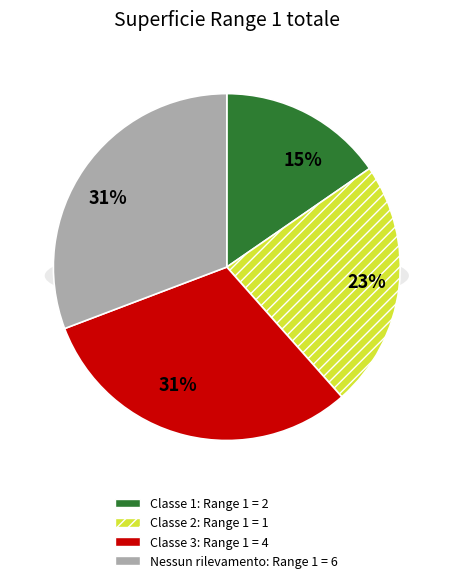

Does 2 account for over 50% of the chart?

No